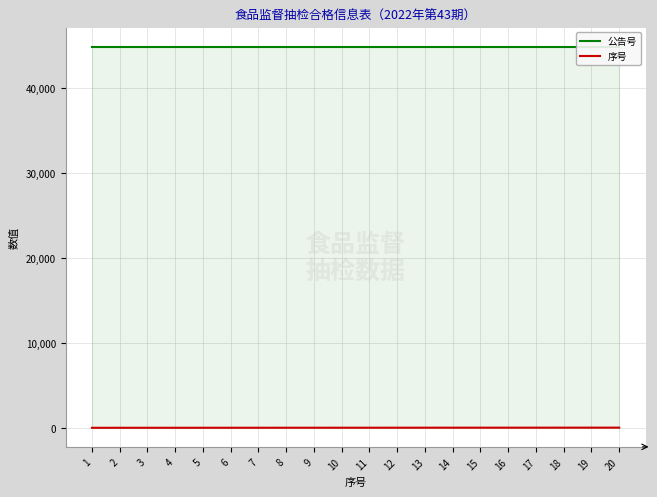

What is the sum of all 序号 values?

210